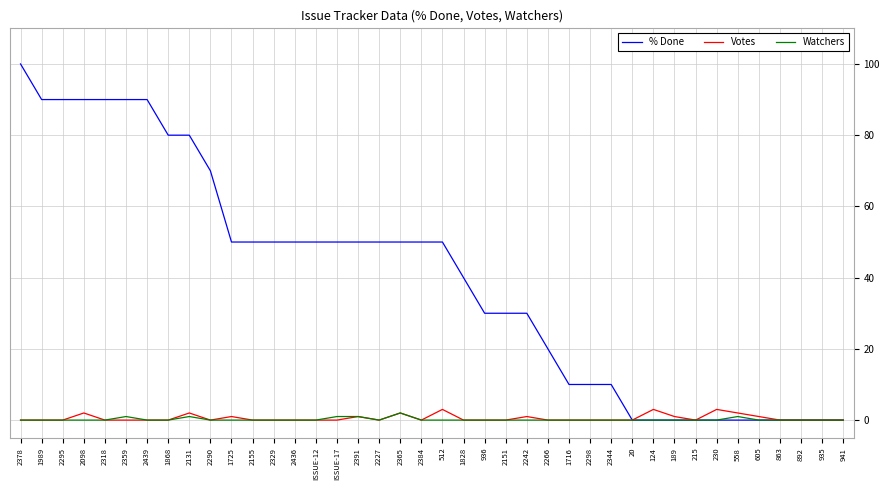

Which series has the widest spread of values?

% Done